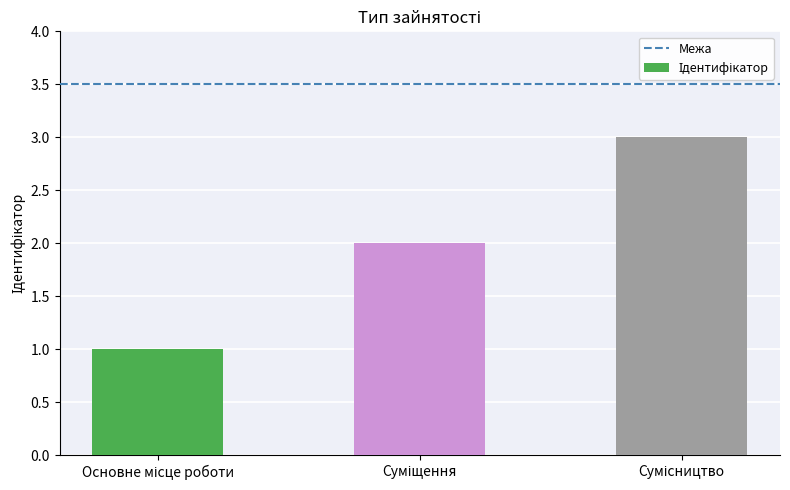

What is the greatest value displayed?

3